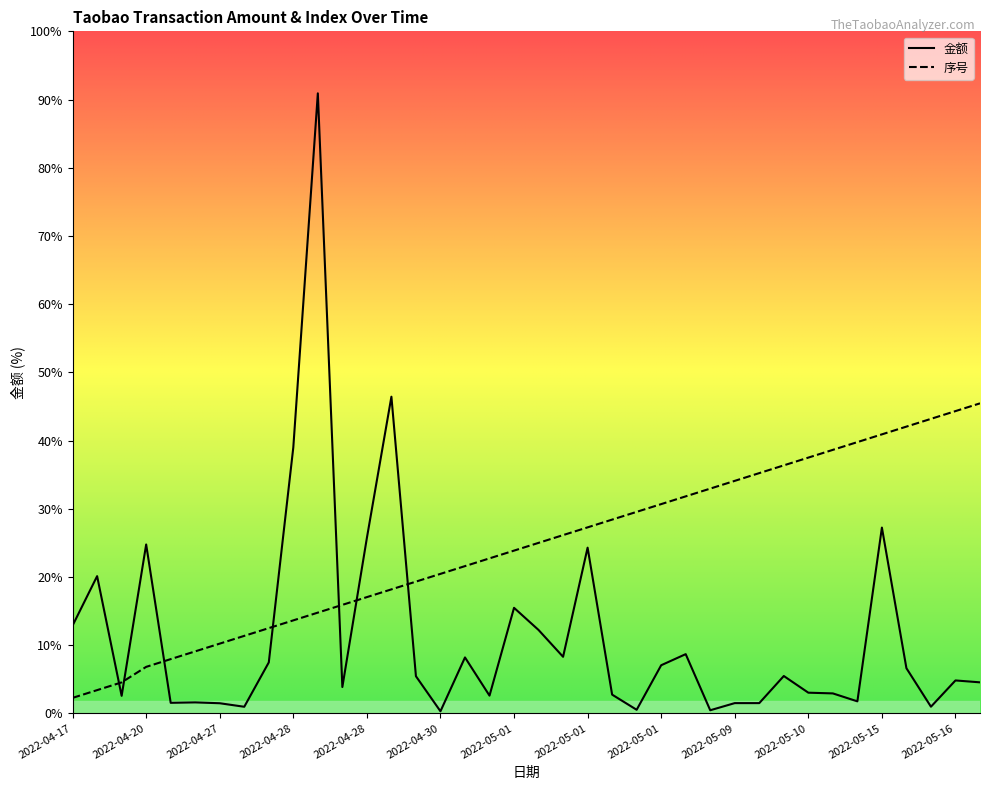

List the series in order of their overall mean, lowest first.

金额, 序号